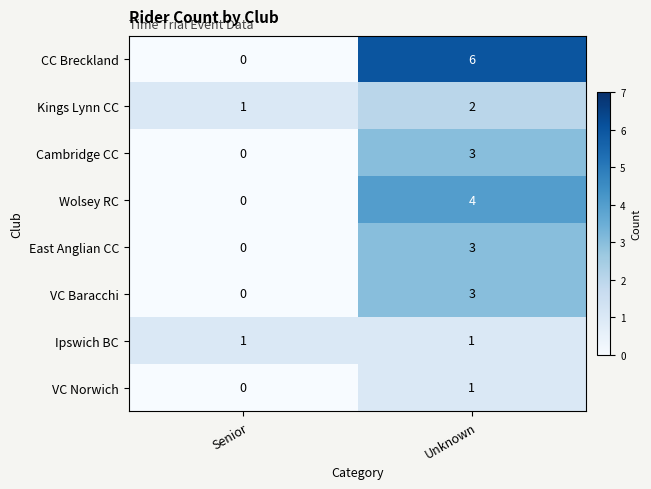

Which category has the lowest value across all series?

Senior